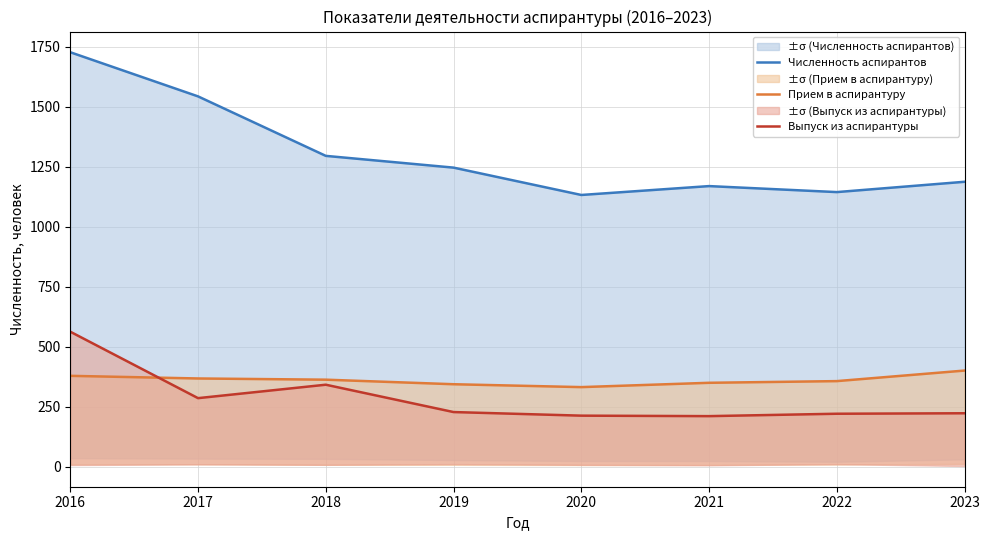

Where is the first local maximum for Численность аспирантов?

2021